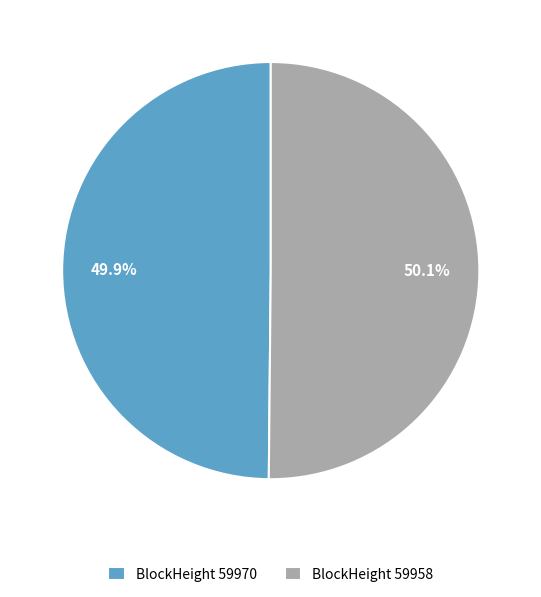

What is the ratio of the value at BlockHeight 59958 to the value at BlockHeight 59970?

1.0